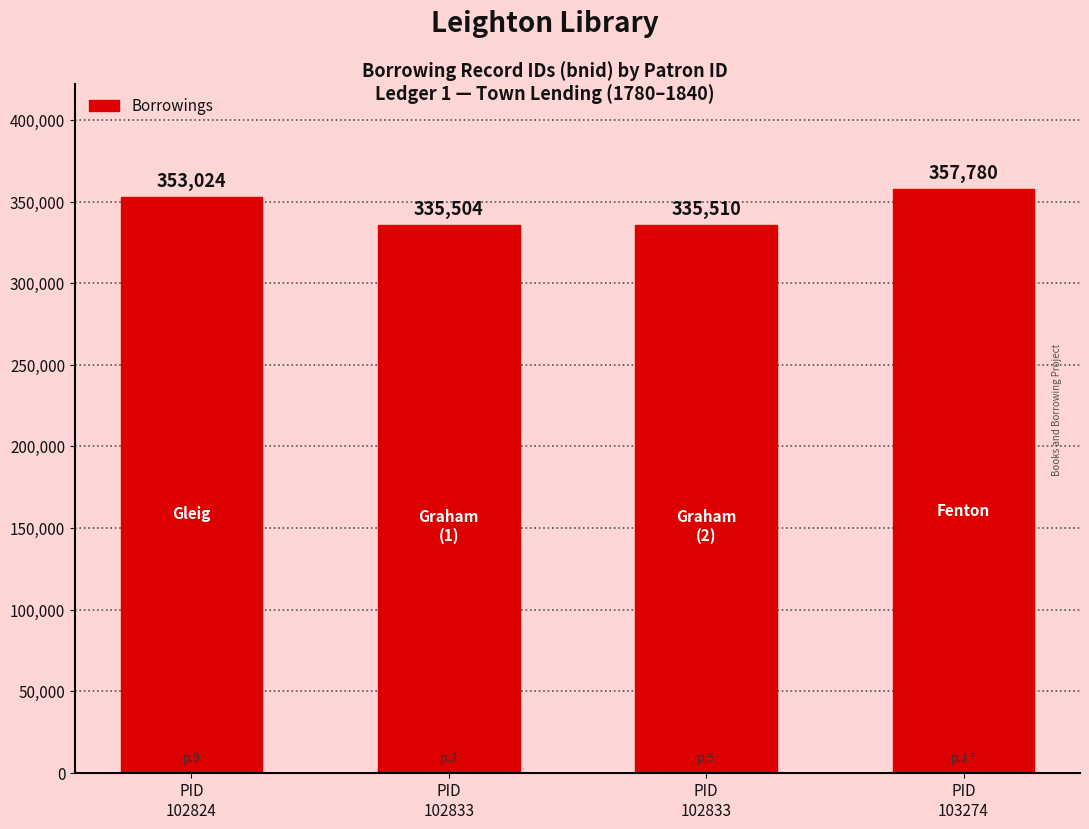

How many bars are there in total?

4